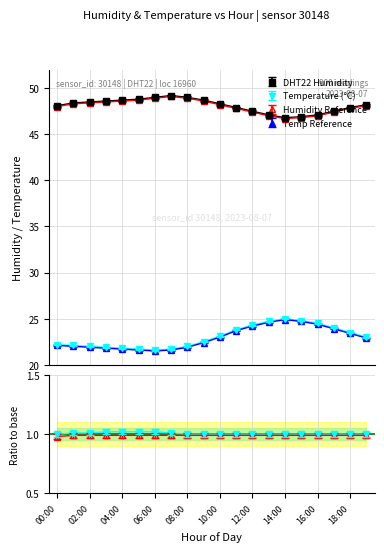

What is the spread (max minus min) of values at 19:00?

25.3